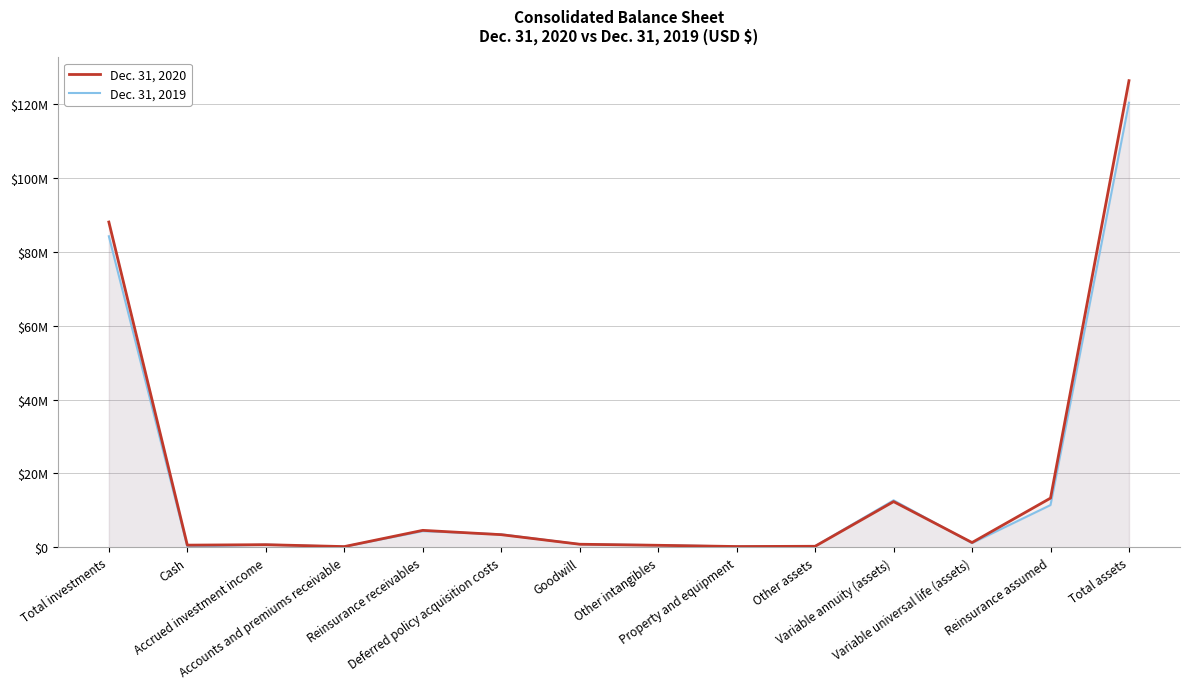

Which series has the largest total across all categories?

Dec. 31, 2020